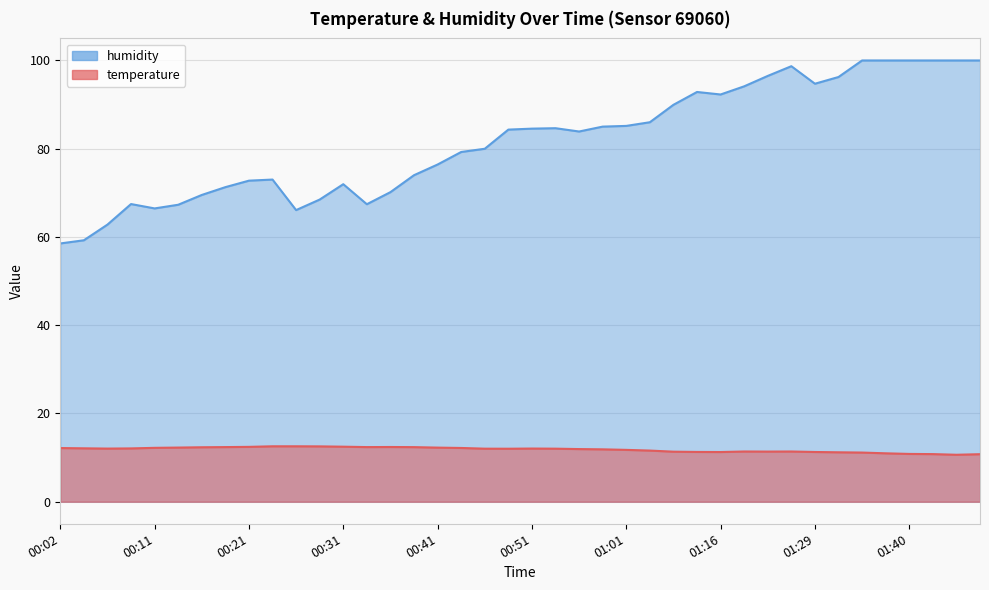

Which series changed the most between 00:19 and 01:29?

humidity